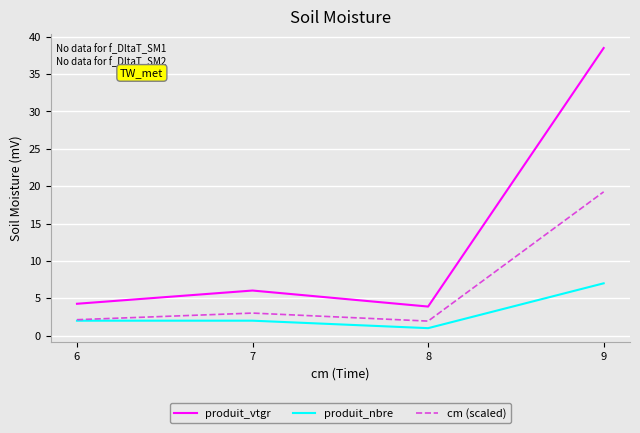

Which series has the largest total across all categories?

produit_vtgr